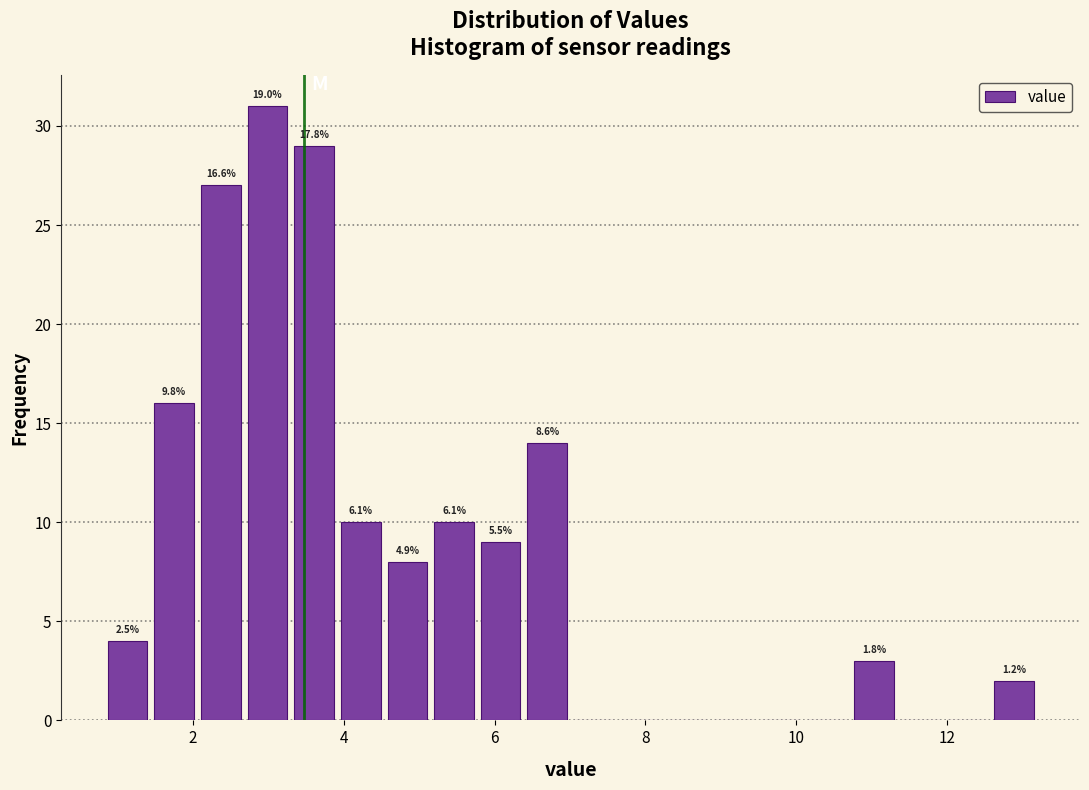

Read against the x-axis, roughly where is the centre of the tallest bar?

3.0